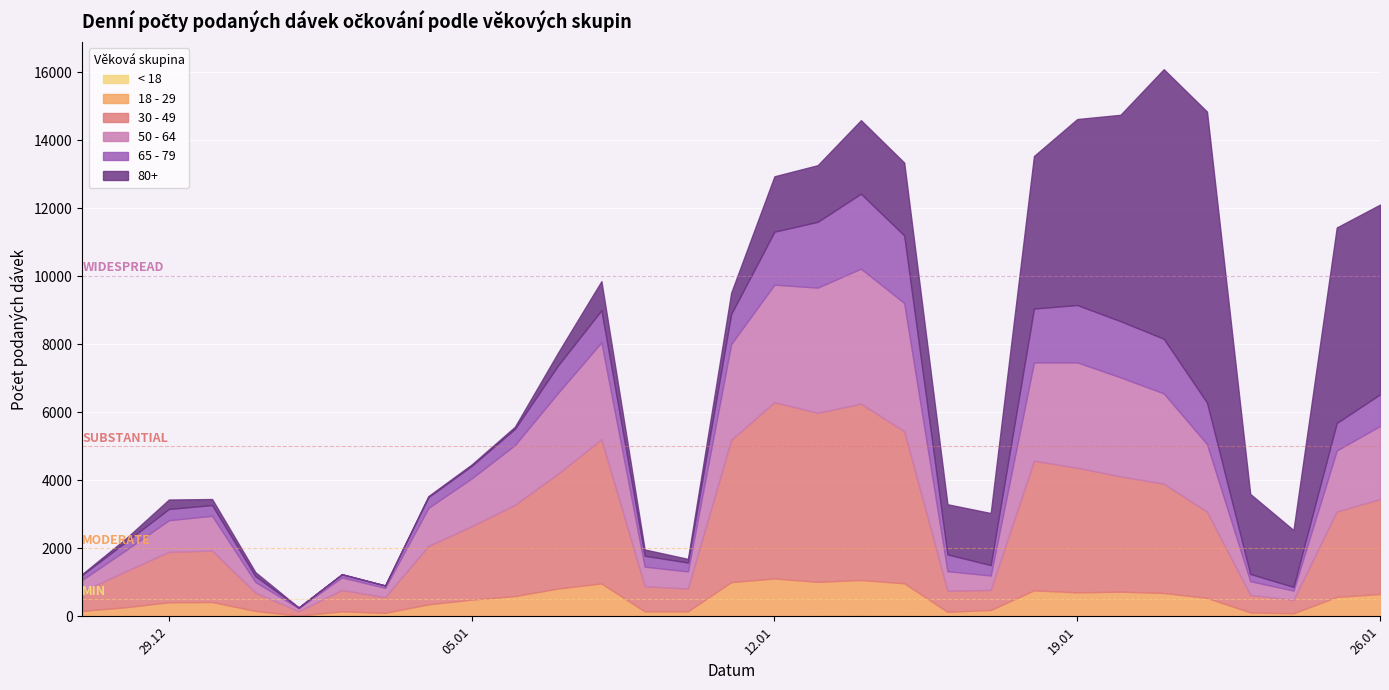

What is the difference between the second highest and second lowest values in the 80+ series?

7919